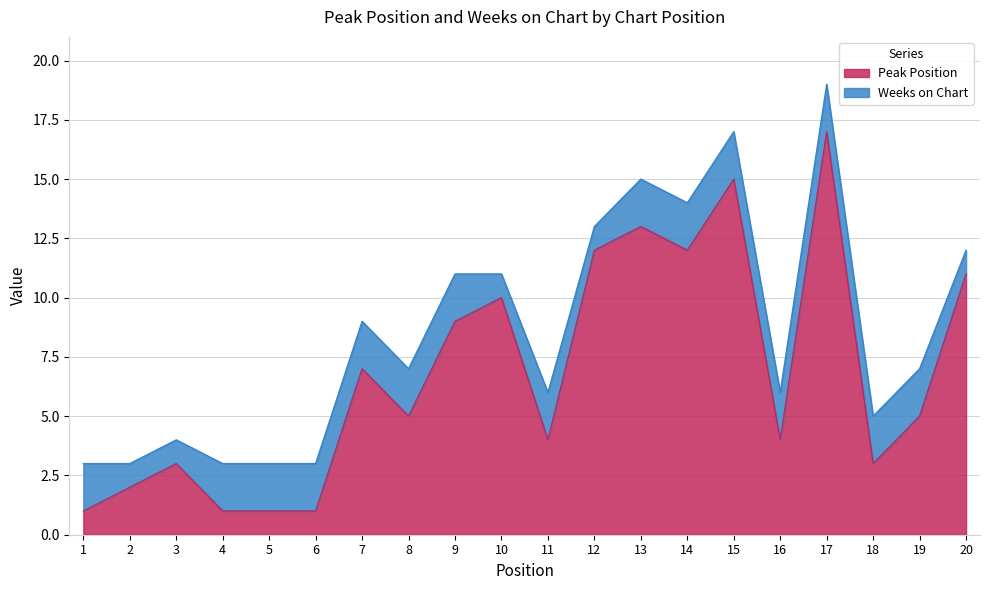

What is the difference between the maximum and minimum values?

16